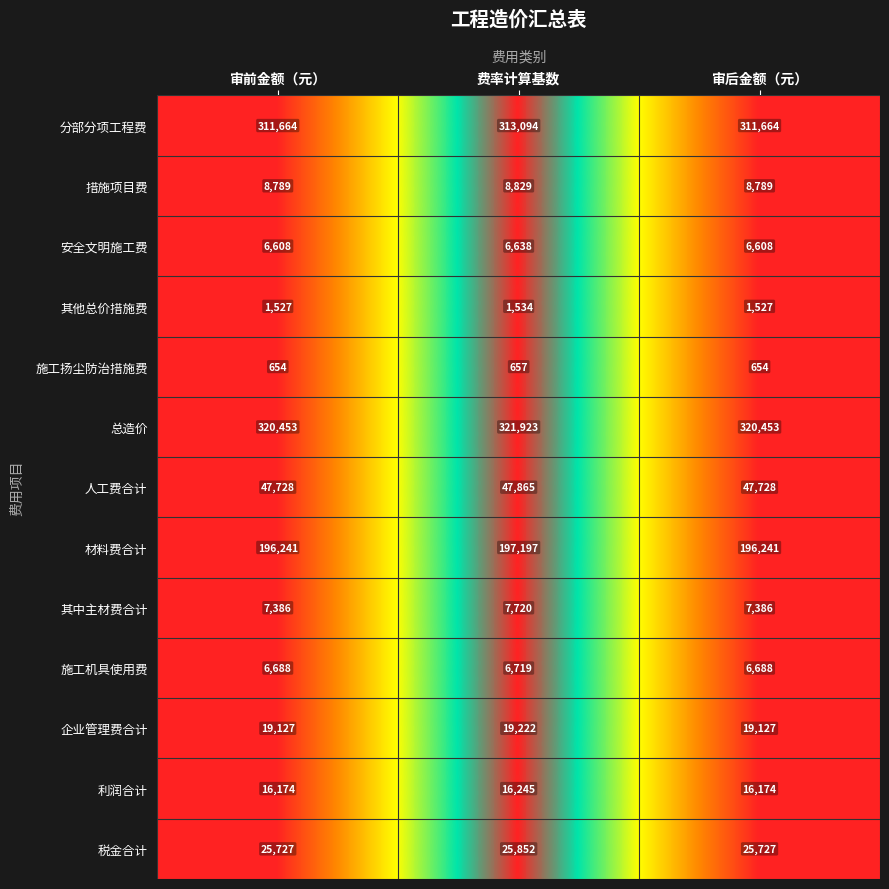

What is the sum of the 利润合计 values at 费率计算基数 and 审前金额（元）?

32419